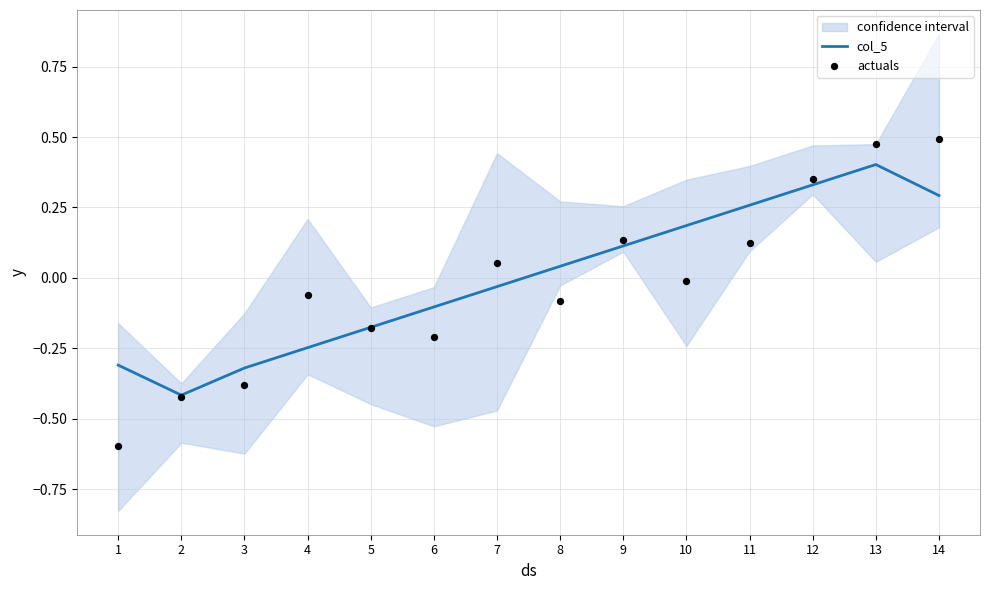

Which series contains the lowest Y value?

actuals